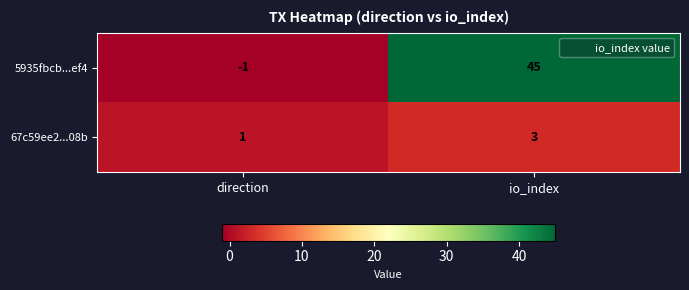

What is the sum of the 67c59ee2...08b values at io_index and direction?

4